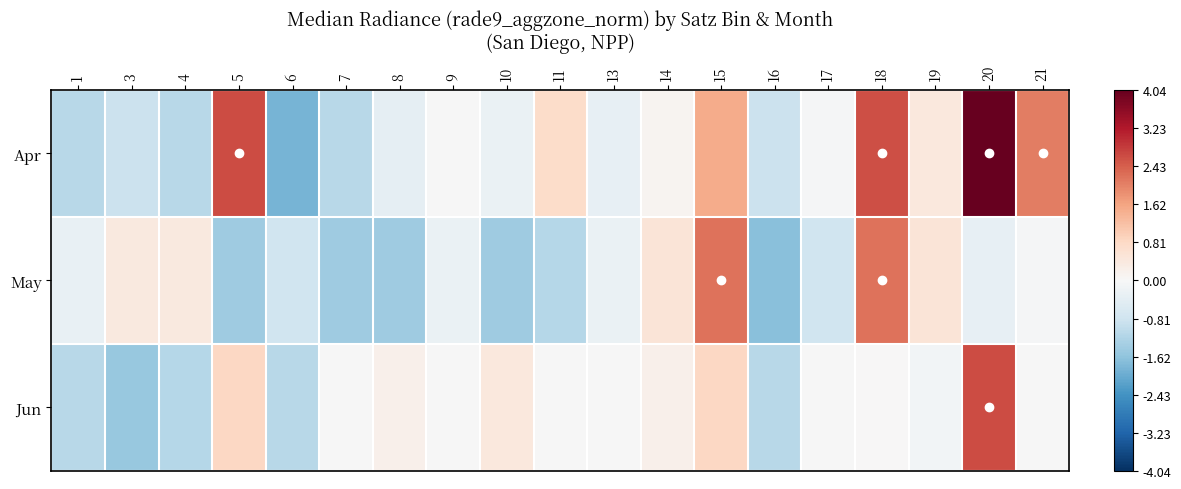

At which category is the sum across all series the highest?

20